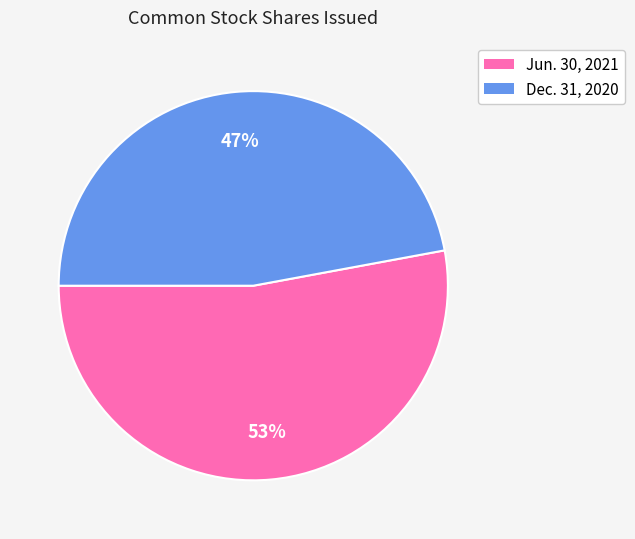

Count the number of slices in the pie.

2